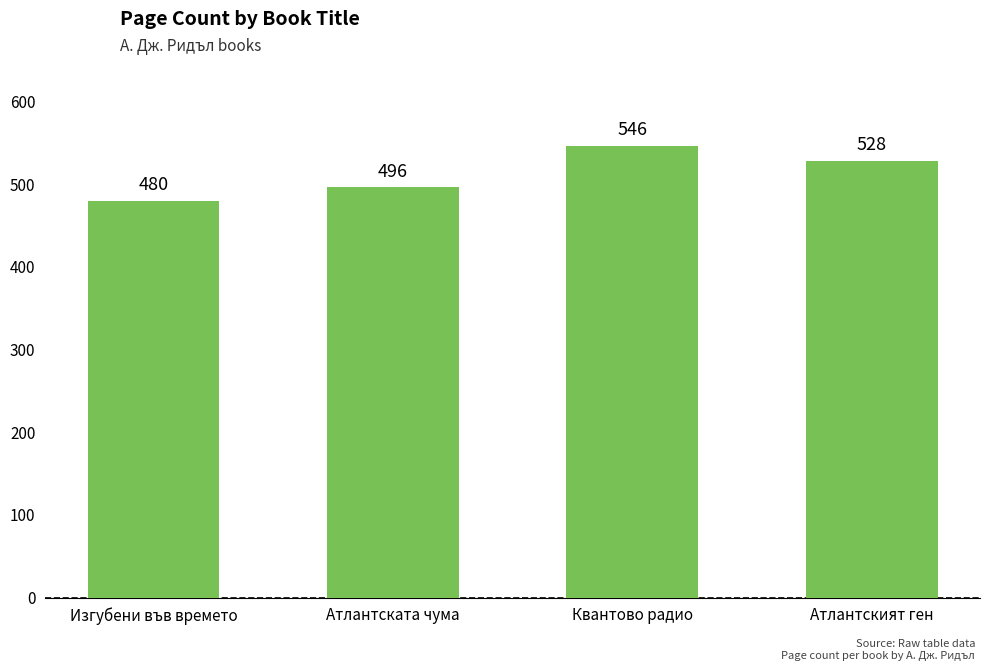

Reading right to left, transcribe all the data shown in this chart.

528	546	496	480